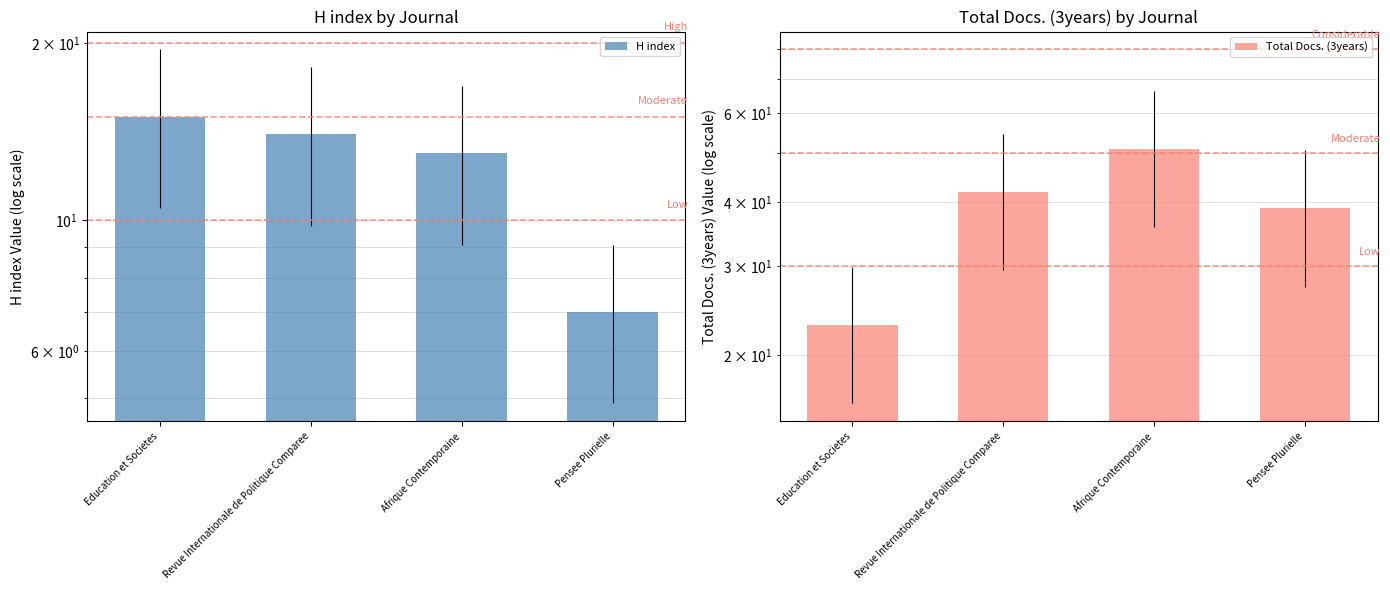

Which label corresponds to the largest value in the chart?

Afrique Contemporaine